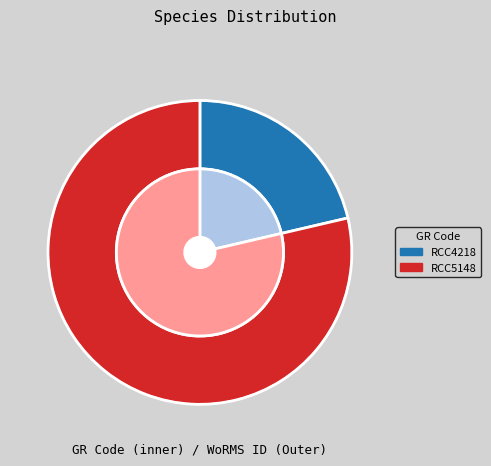

What portion of the pie excludes RCC4218?

78.6%